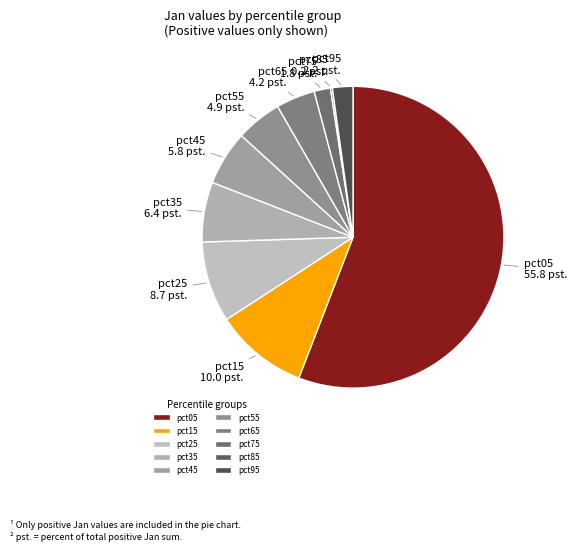

Which category has the biggest portion of the pie?

pct05